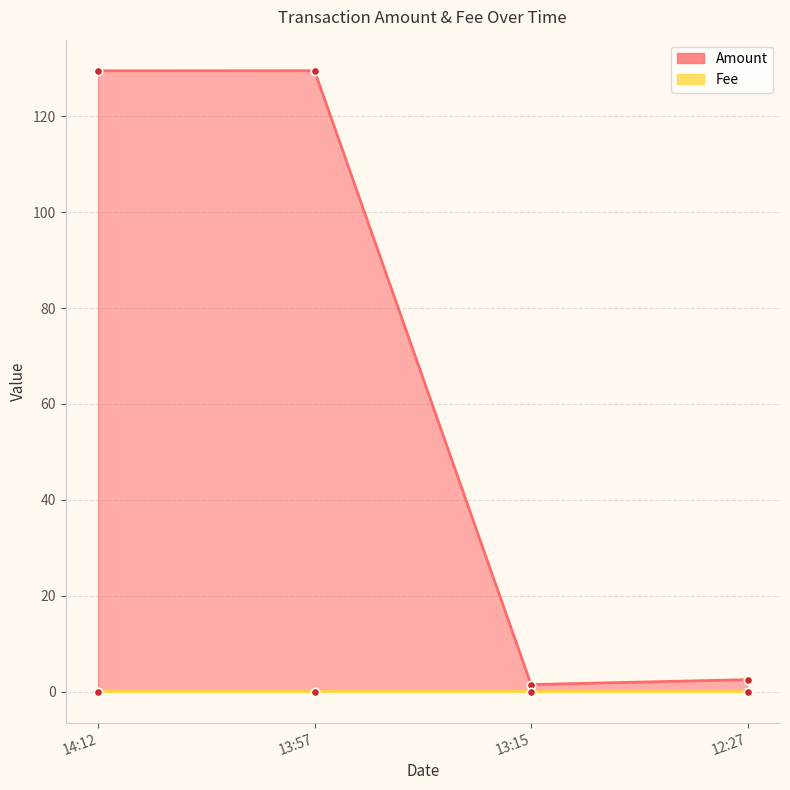

True or false: Fee has more than 2 interior local peaks.

False